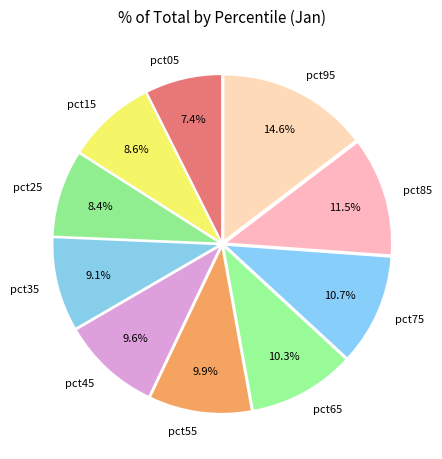

Is there a majority slice in this chart?

No